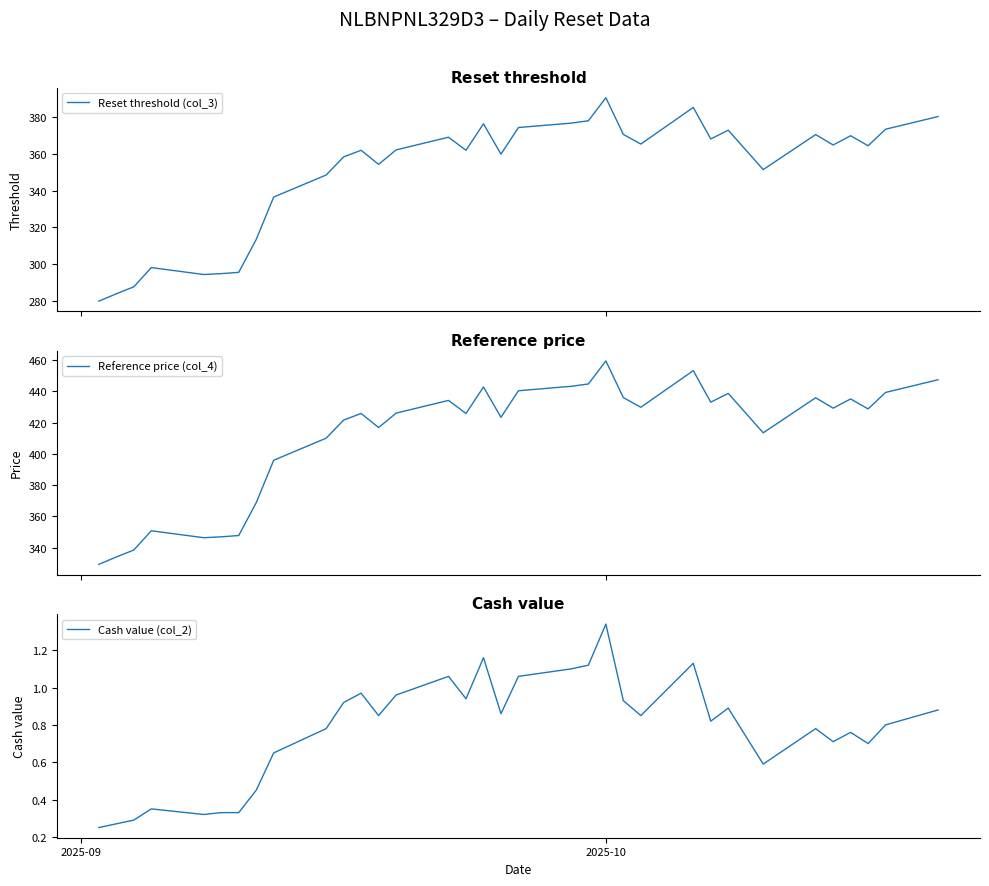

How many values in the Reset threshold (col_3) series are below 364?

17